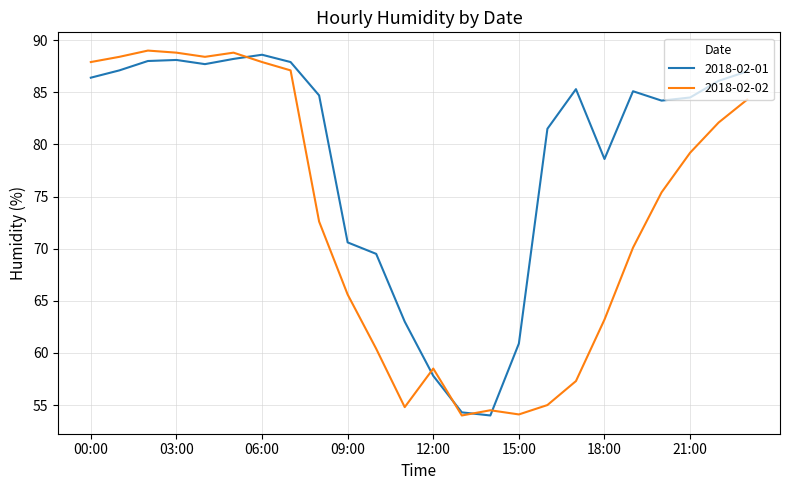

Rank the series by their average value, from lowest to highest.

2018-02-02, 2018-02-01